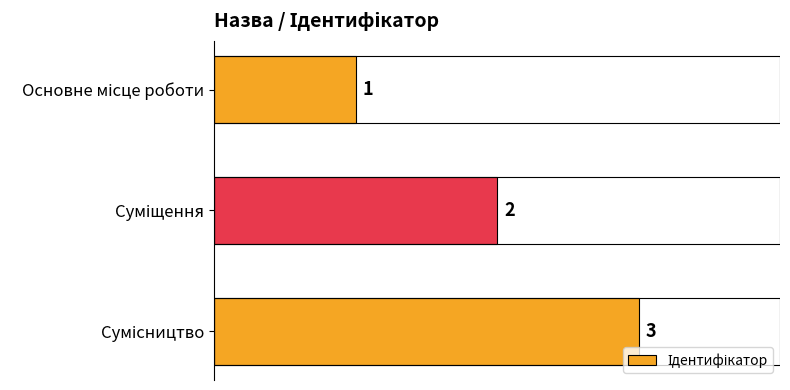

How many values are between 1 and 3?

3